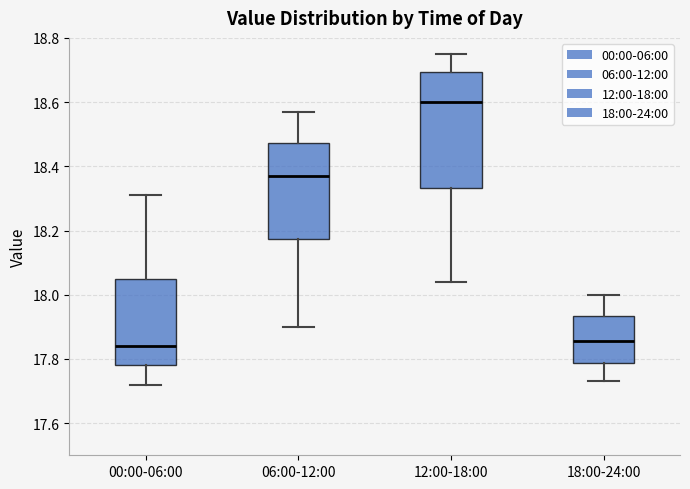

Reading left to right, read every box against the y-axis: the position of its median line, the range the box covers, and the ends of its whiskers. The values are not printed on the chart, so give them approximately, as read against the axis.

00:00-06:00: median 17.84, box 17.78 to 18.06, whiskers 17.72 to 18.32
06:00-12:00: median 18.38, box 18.18 to 18.48, whiskers 17.90 to 18.58
12:00-18:00: median 18.60, box 18.34 to 18.70, whiskers 18.04 to 18.76
18:00-24:00: median 17.86, box 17.78 to 17.94, whiskers 17.74 to 18.00